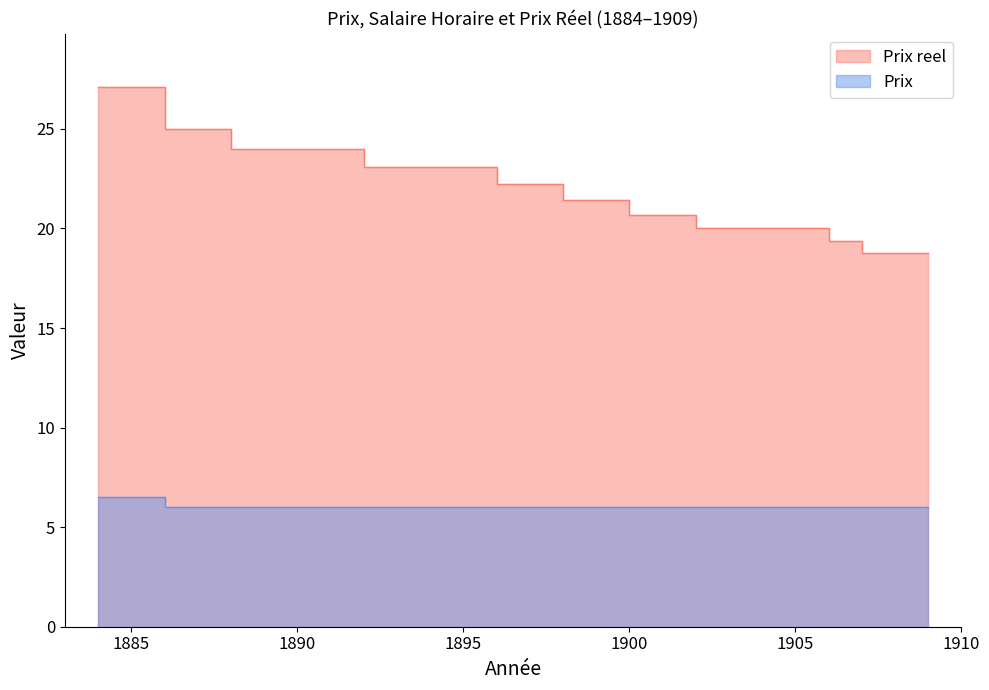

What is the minimum value shown in the chart?

6.0